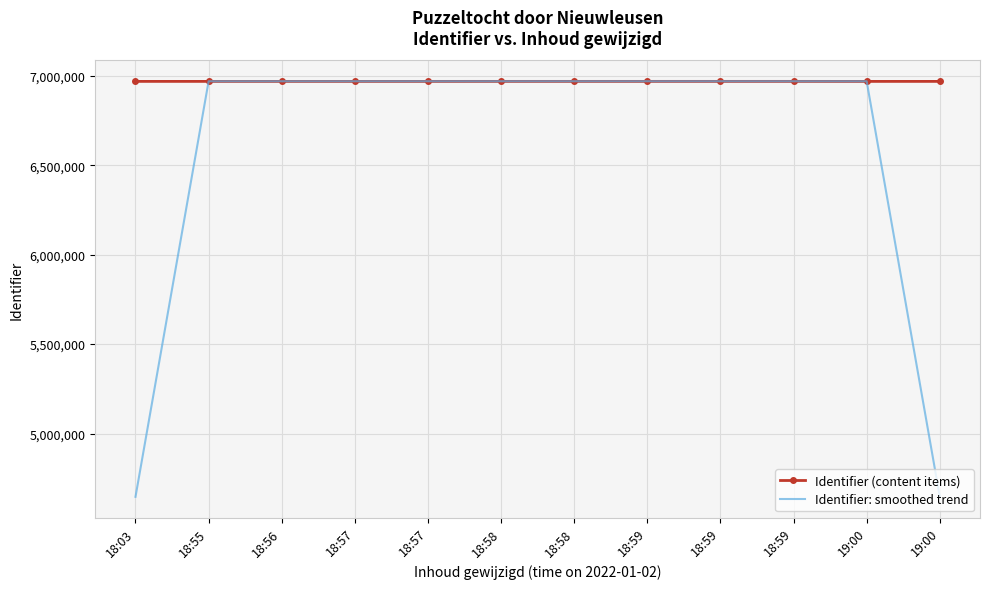

What is the difference between the maximum and minimum values in the Identifier: smoothed trend series?

2323285.6